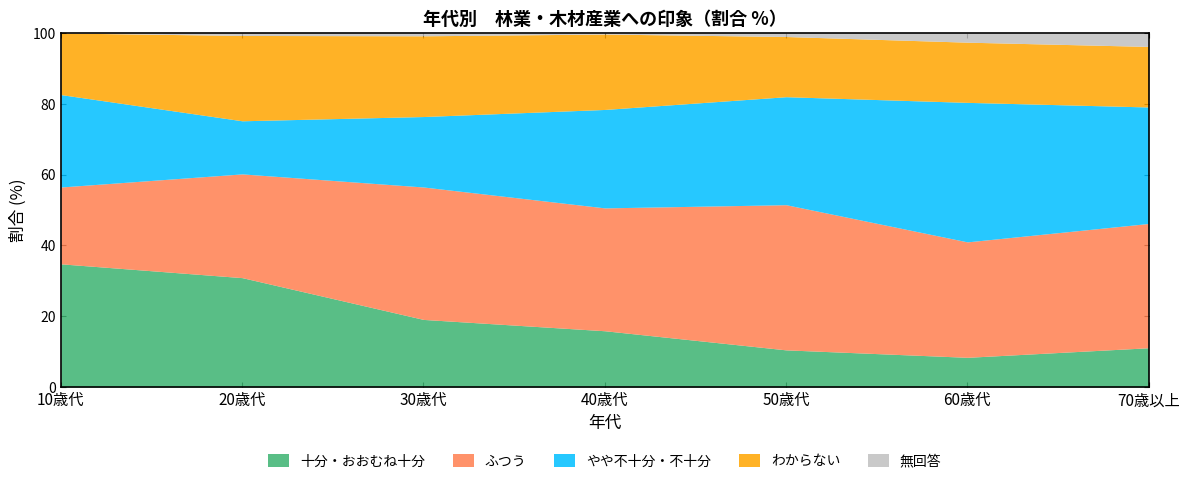

What is the sum of the ふつう values at 20歳代 and 40歳代?

64.0